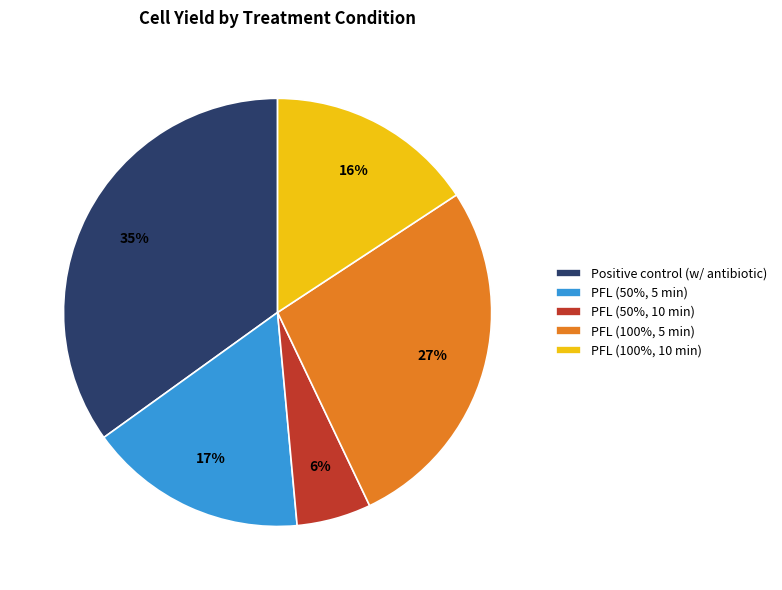

To the nearest percent, what is the average slice percentage?

20%